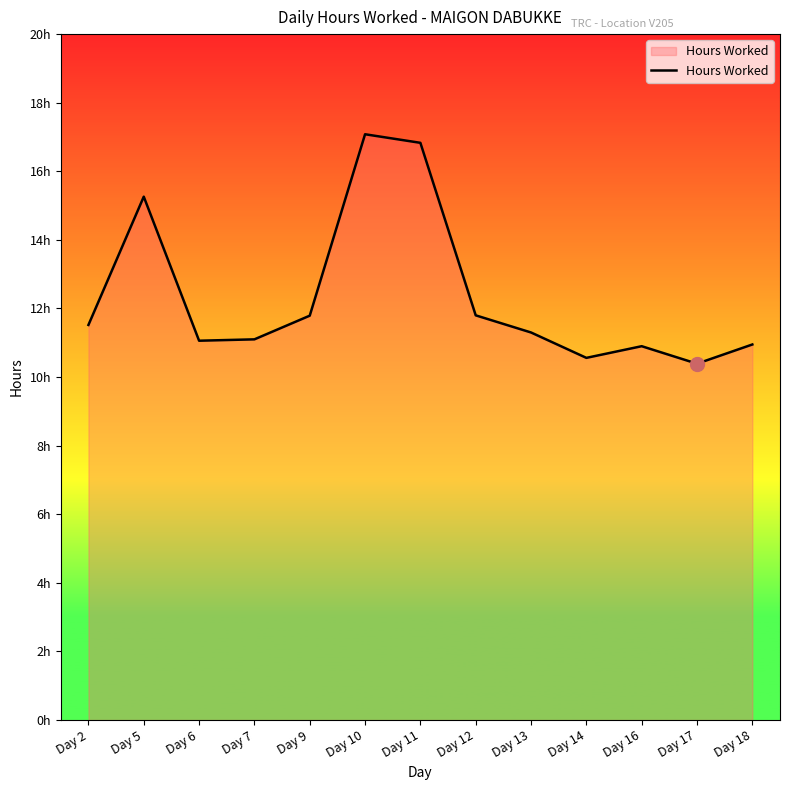

What is the difference between the second highest and second lowest values?

6.3